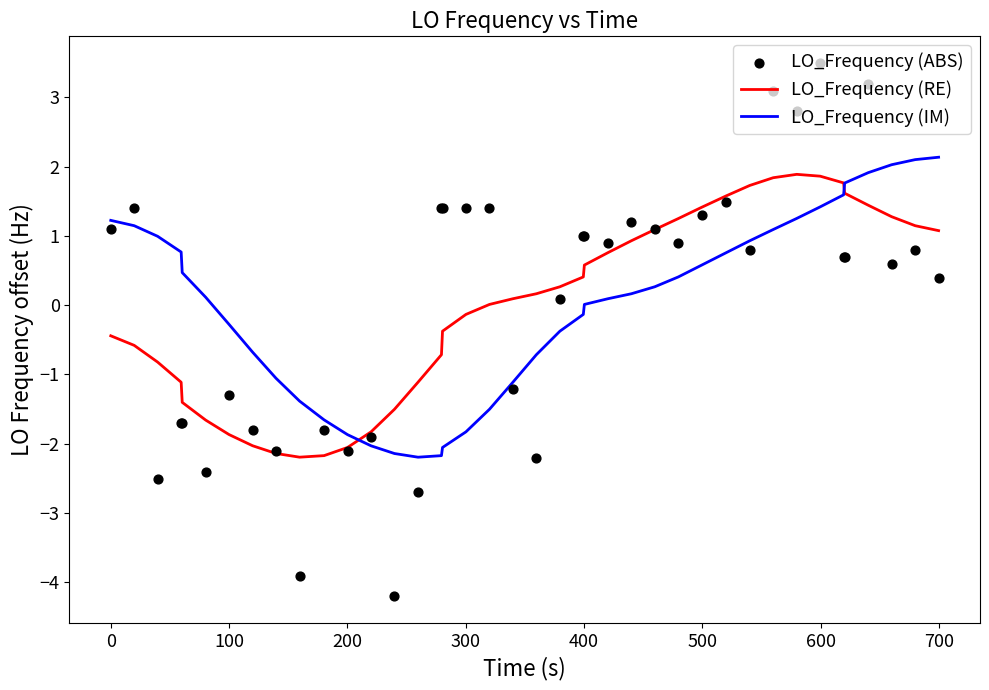

What are all the series names shown in the legend?

LO_Frequency (RE), LO_Frequency (IM), LO_Frequency (ABS)